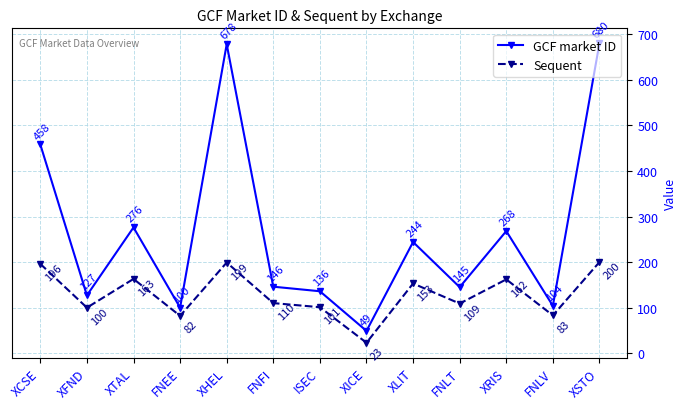

True or false: GCF market ID has a value of 93 at FNLT.

False